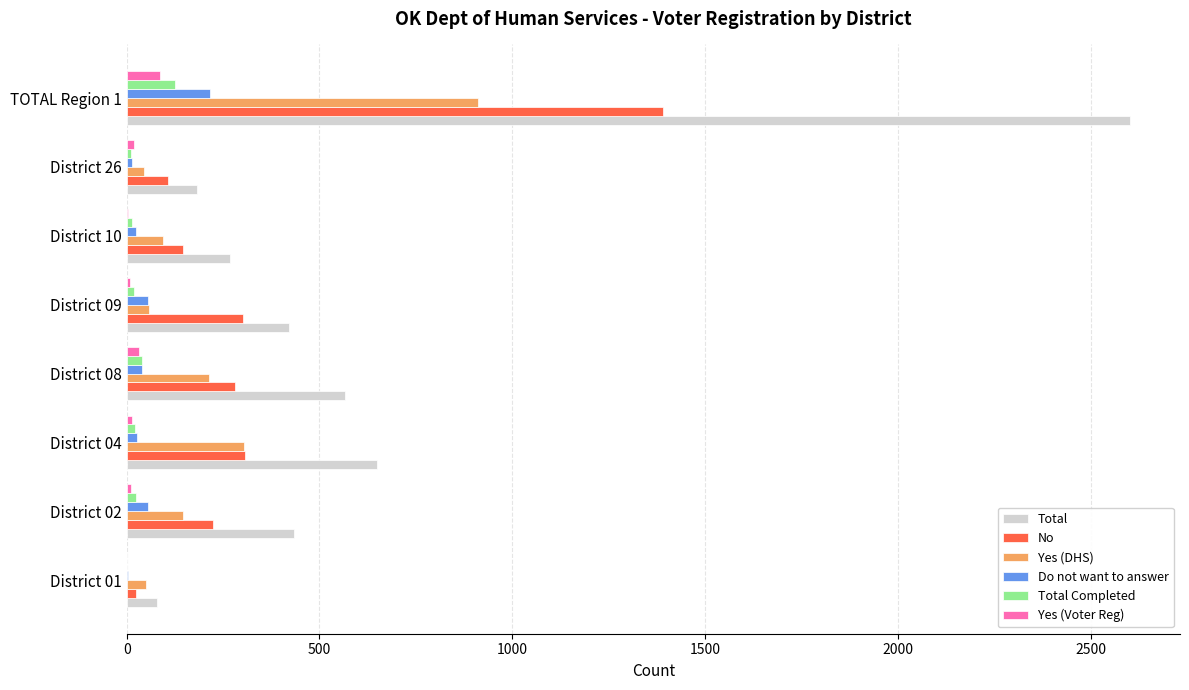

What is the sum of all Total Completed values?

252